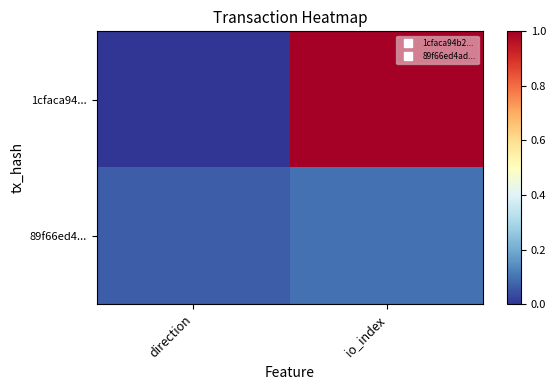

Which series changed the most between direction and io_index?

1cfaca94...